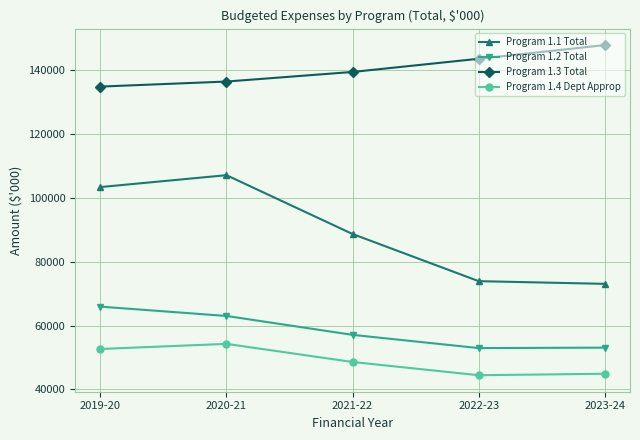

Count the number of data series in this chart.

4